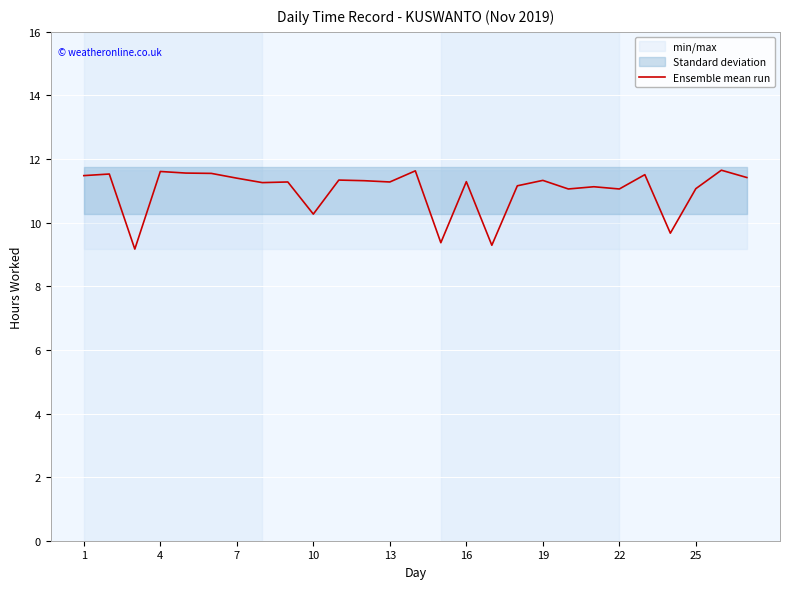

What is the lowest value of the Ensemble mean run series?

9.2